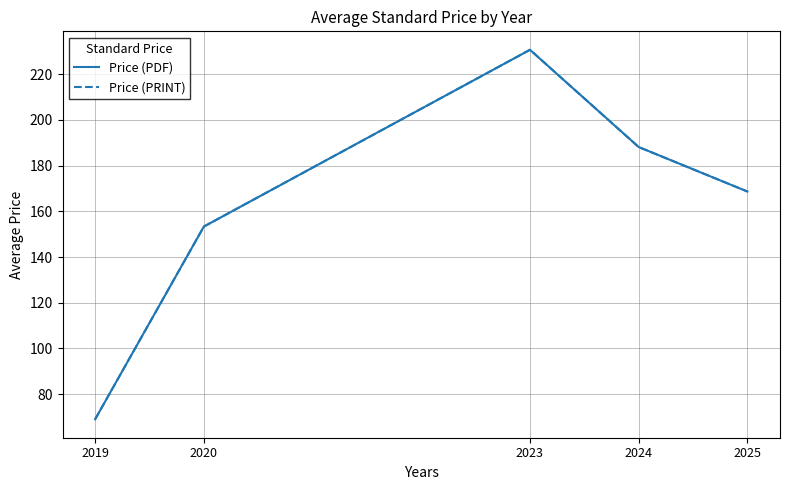

What is the sum of the Price (PDF) values at 2020 and 2024?

341.5